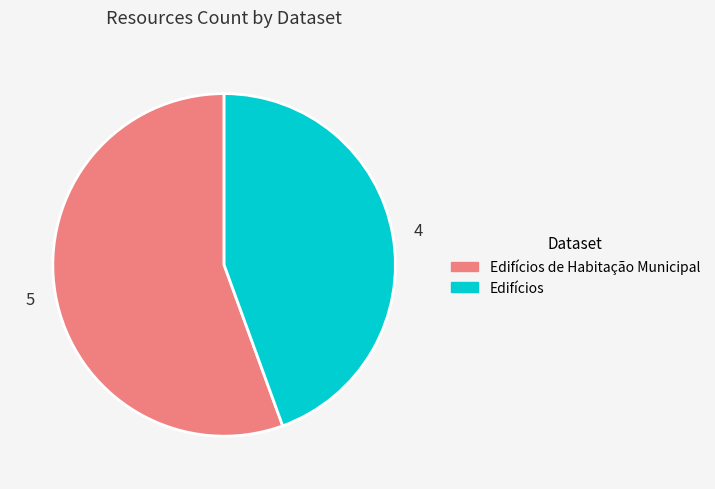

Which has a higher value, Edifícios or Edifícios de Habitação Municipal?

Edifícios de Habitação Municipal